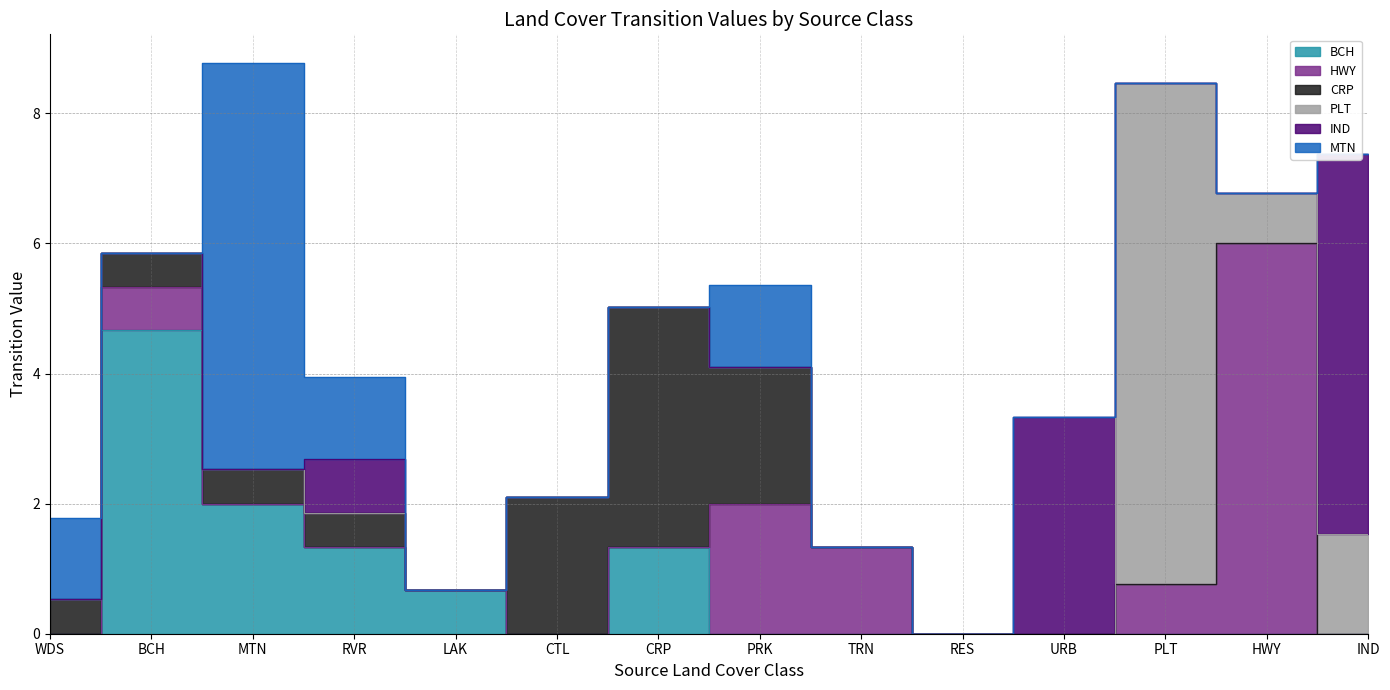

How many lines are shown in the chart?

6